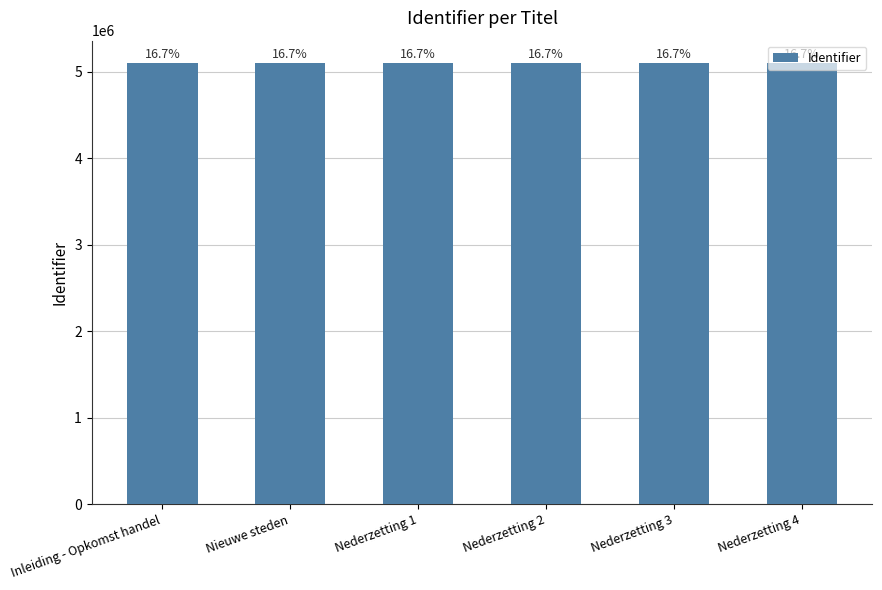

List the labels in order of value, smallest first.

Inleiding - Opkomst handel, Nieuwe steden, Nederzetting 1, Nederzetting 2, Nederzetting 3, Nederzetting 4